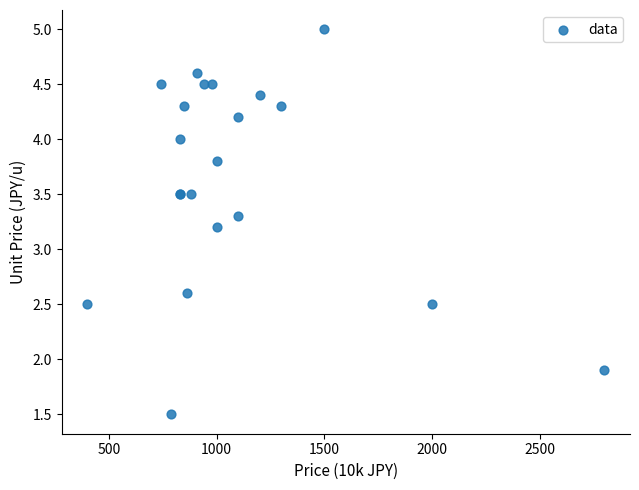

What Y value in the scatter plot is closest to 3?

3.2